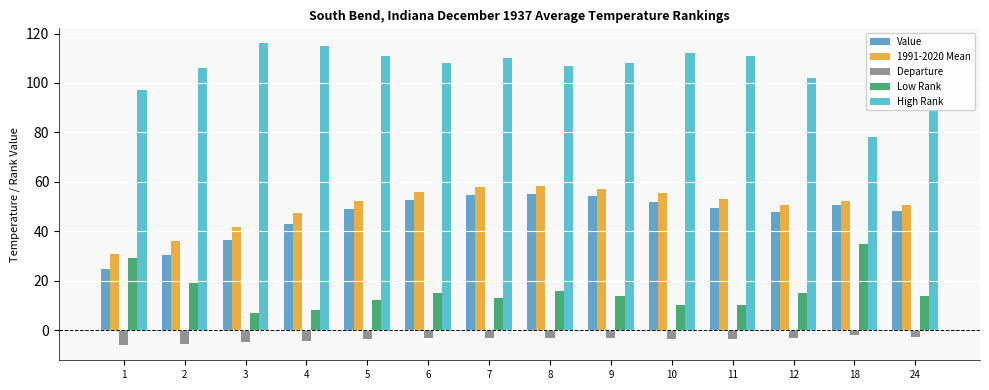

Rank the categories by Low Rank value from lowest to highest.

3, 4, 10, 11, 5, 7, 9, 24, 6, 12, 8, 2, 1, 18